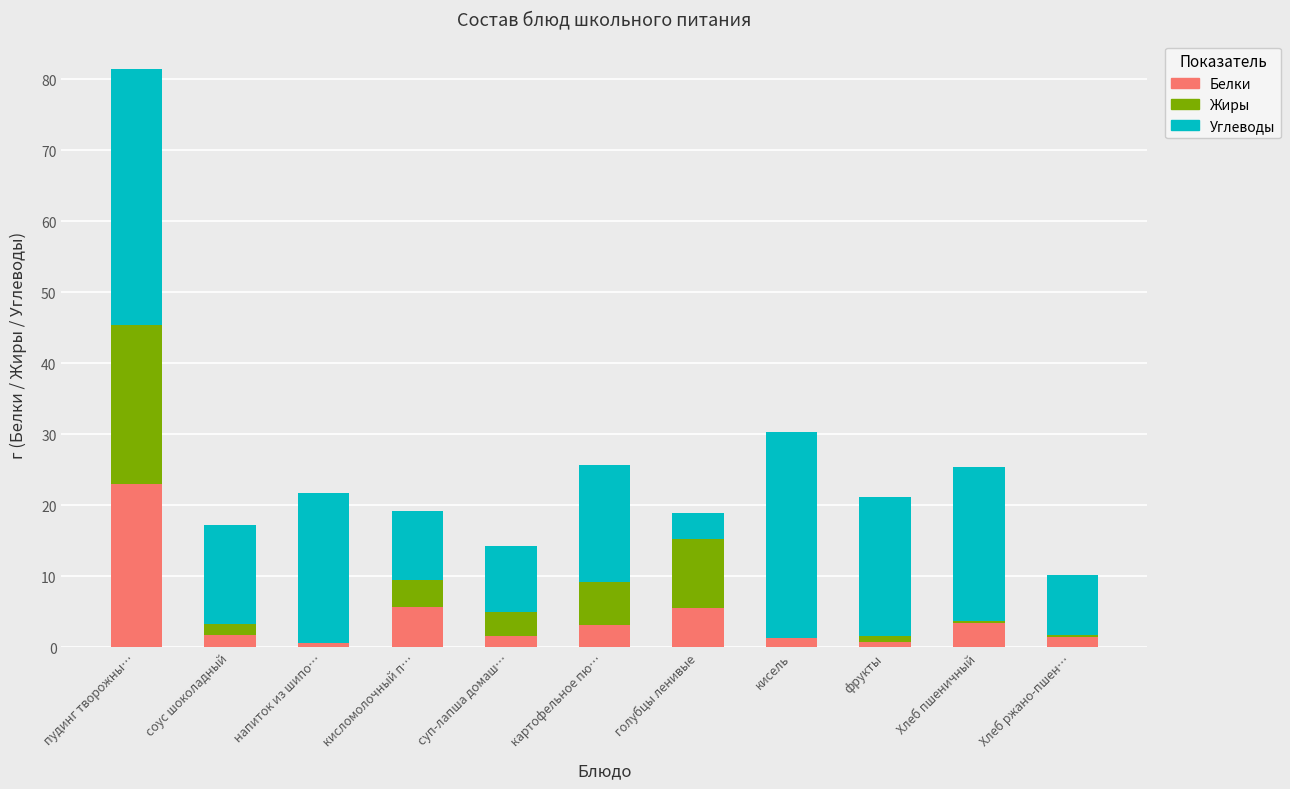

What value does the Белки series have at пудинг творожны…?

23.0